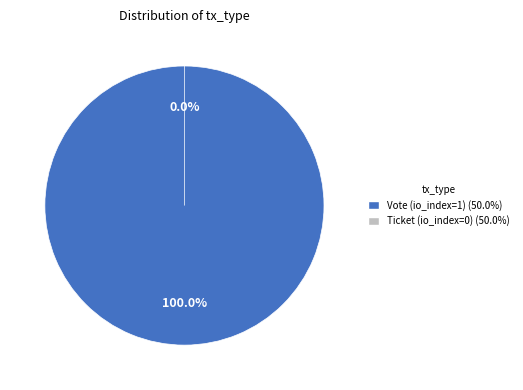

Which has a higher value, Vote (io_index=1) or Ticket (io_index=0)?

Vote (io_index=1)